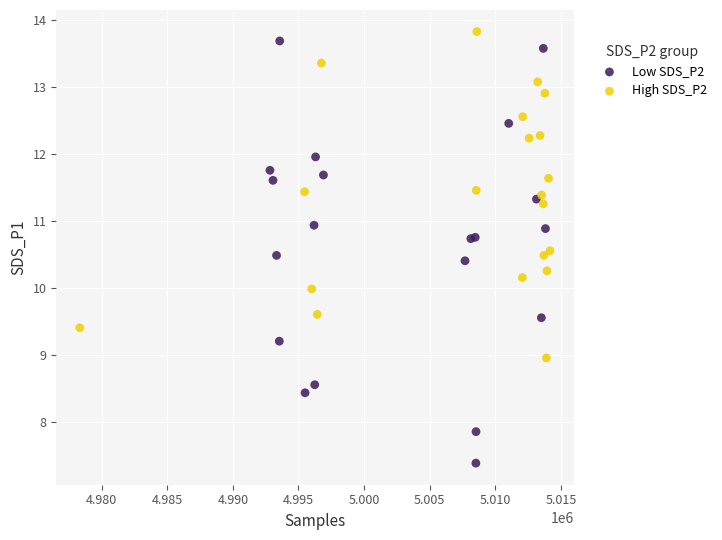

Which series reaches the minimum Y coordinate?

Low SDS_P2